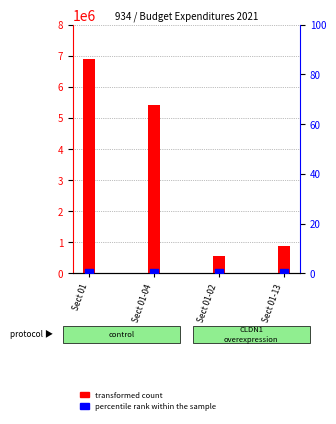

Which series has the largest total across all categories?

transformed count